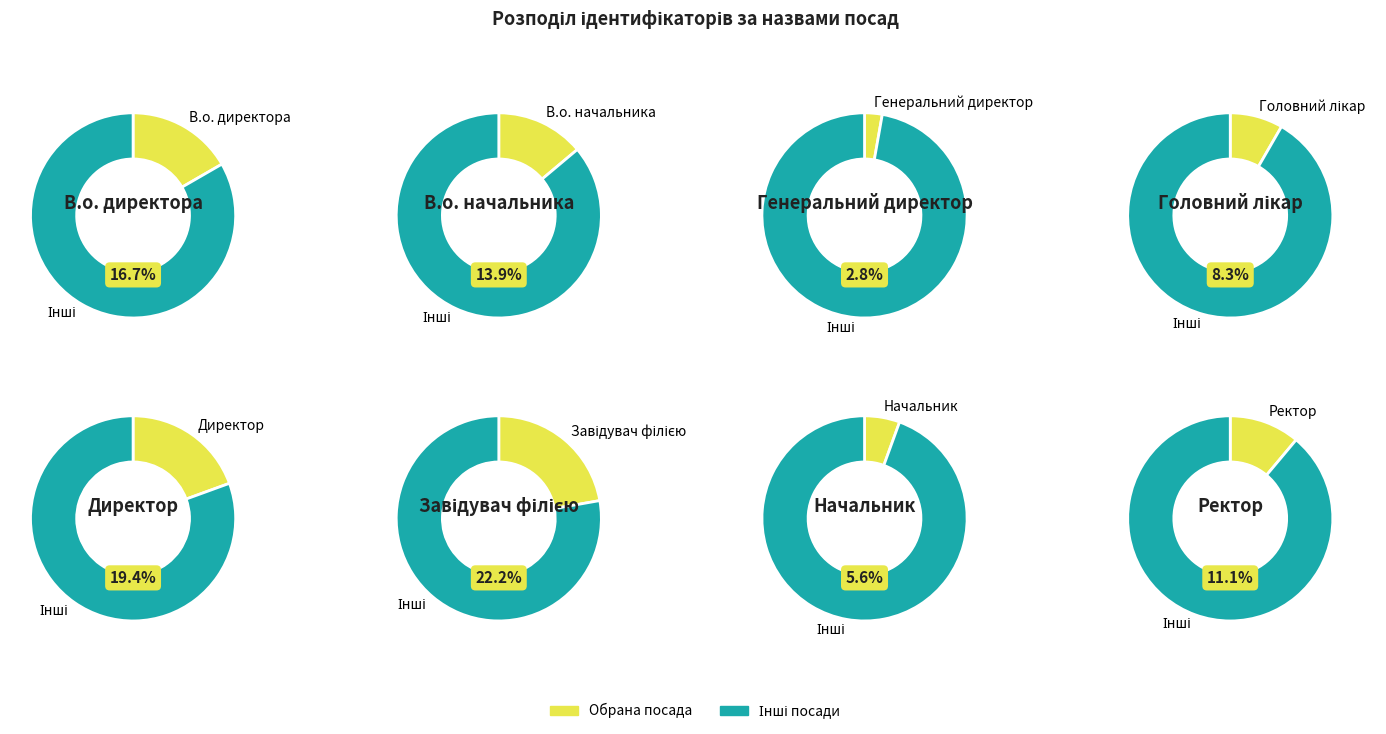

Do Ректор and В.о. начальника together represent more than half of the pie?

No